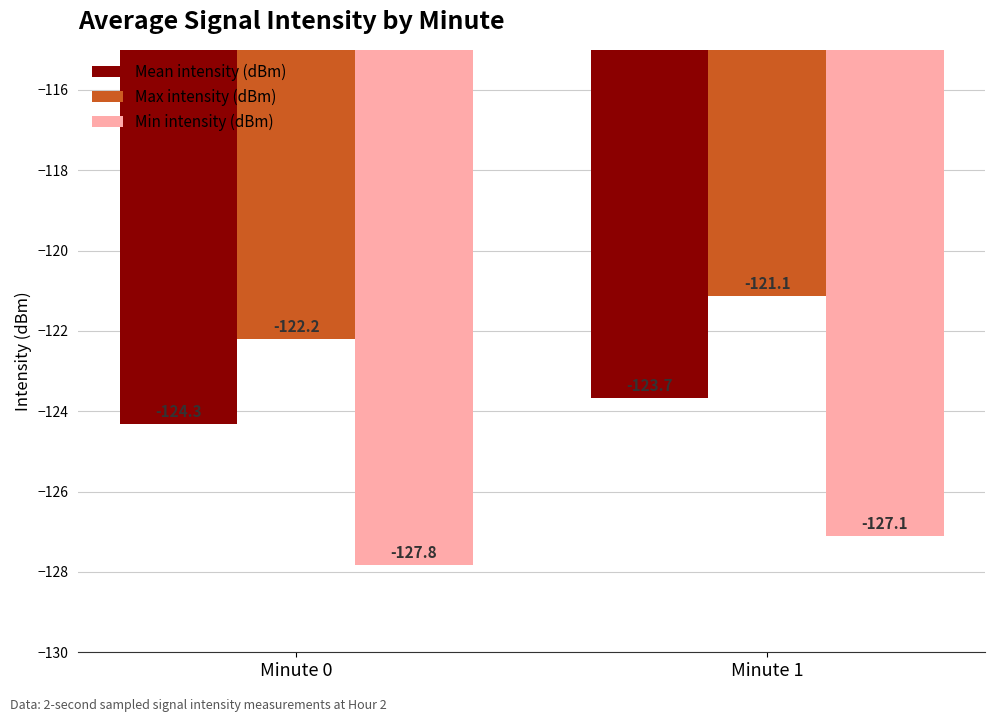

Reading left to right, transcribe all the data shown in this chart.

Mean intensity (dBm): Minute 0=-124.3	Minute 1=-123.7
Max intensity (dBm): Minute 0=-122.2	Minute 1=-121.1
Min intensity (dBm): Minute 0=-127.8	Minute 1=-127.1